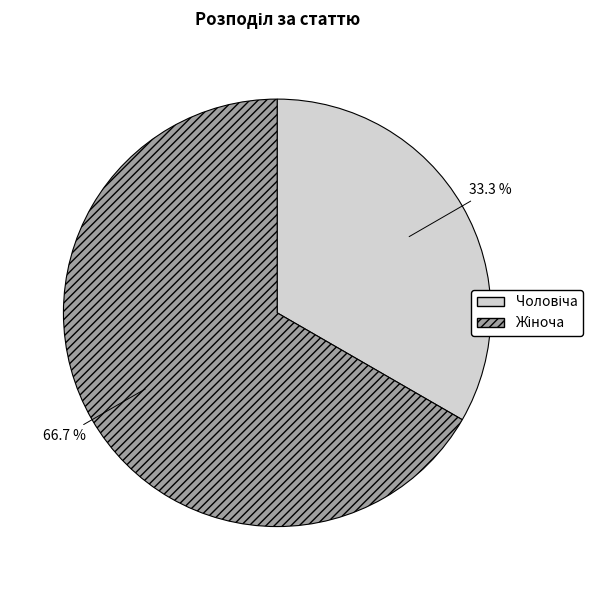

To the nearest percent, what portion does Жіноча represent?

67%